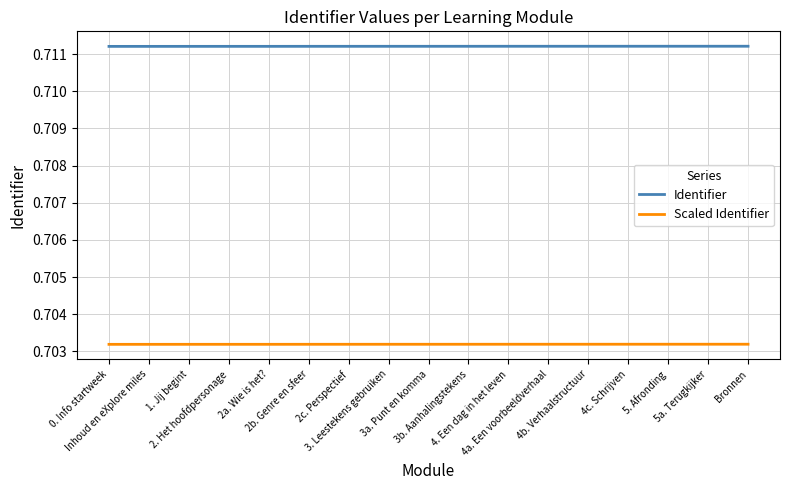

What are all the series names shown in the legend?

Identifier, Scaled Identifier